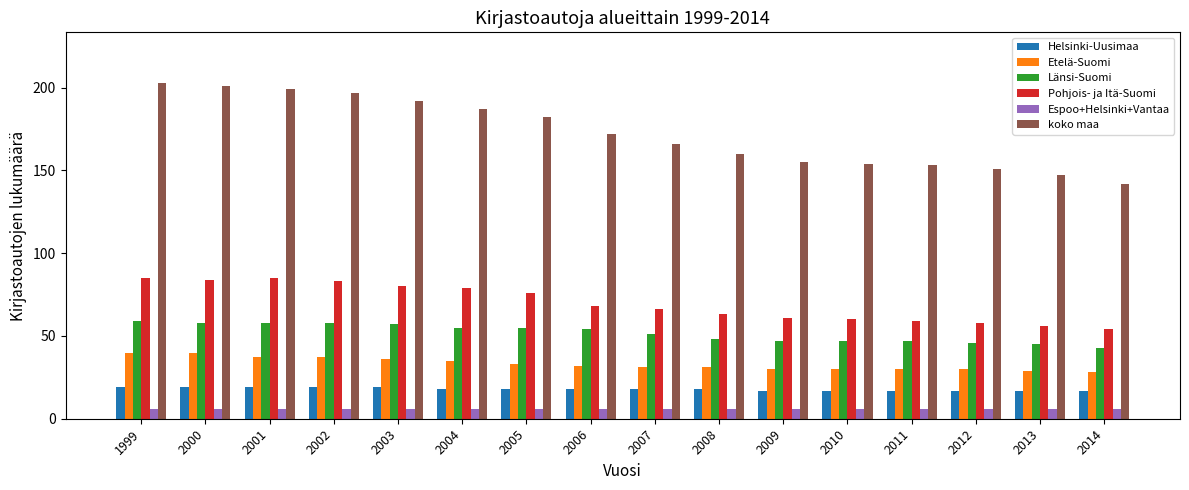

Where does the Länsi-Suomi series first go above 54?

1999